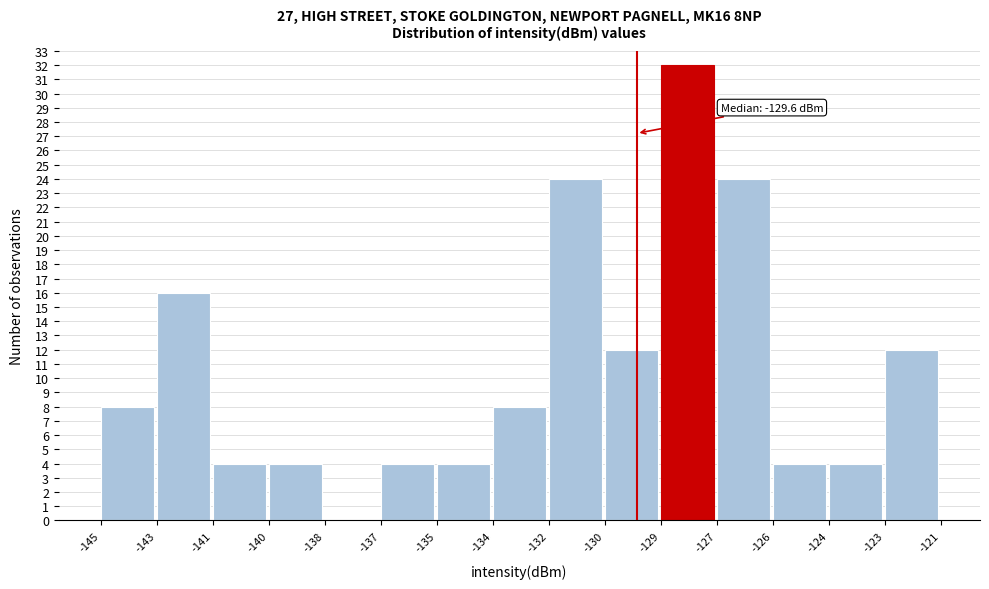

Reading left to right, transcribe all the data shown in this chart.

-145=8	-143=16	-141=4	-140=4	-138=0	-137=4	-135=4	-134=8	-132=24	-130=12	-129=32	-127=24	-126=4	-124=4	-123=12